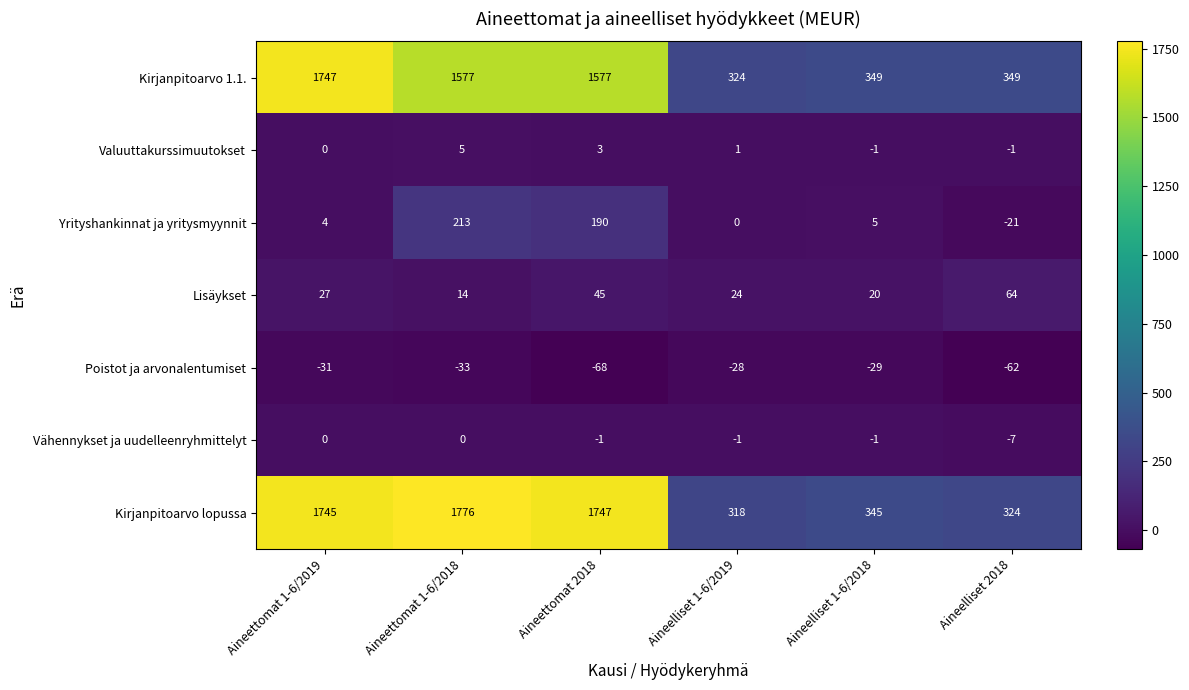

Is it true that Kirjanpitoarvo 1.1. equals 2097 at Aineettomat 2018?

False